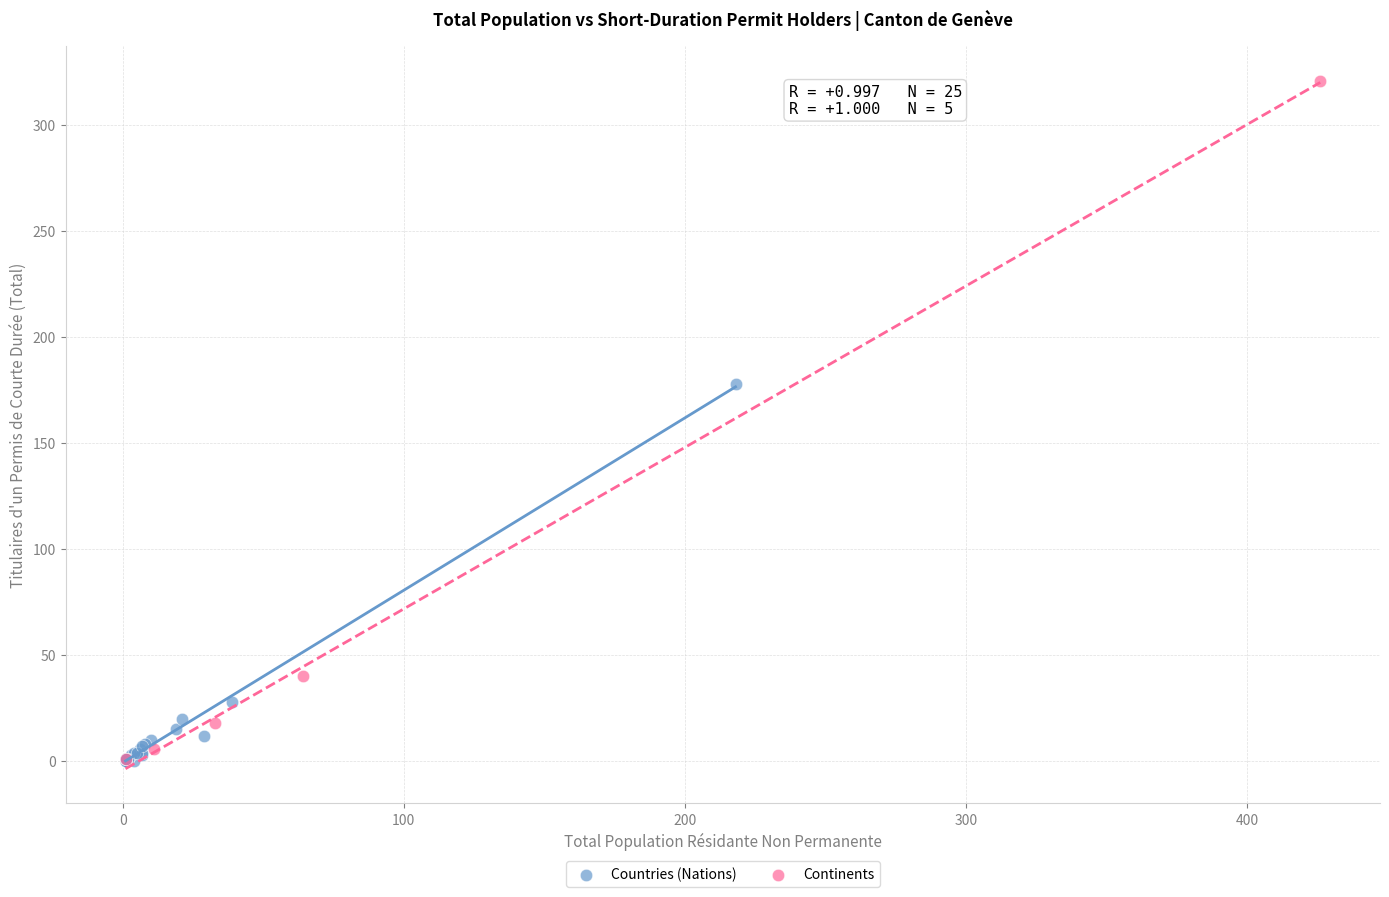

Which series has the widest spread of Y values?

Continents